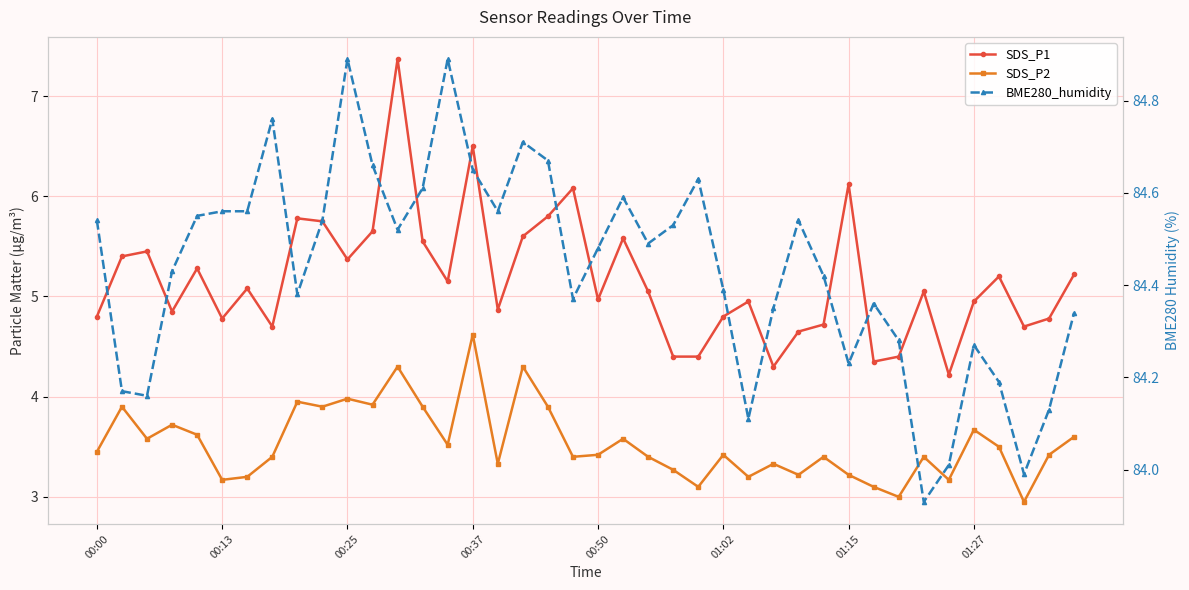

True or false: SDS_P1 has a value of 5.0 at 26.

True